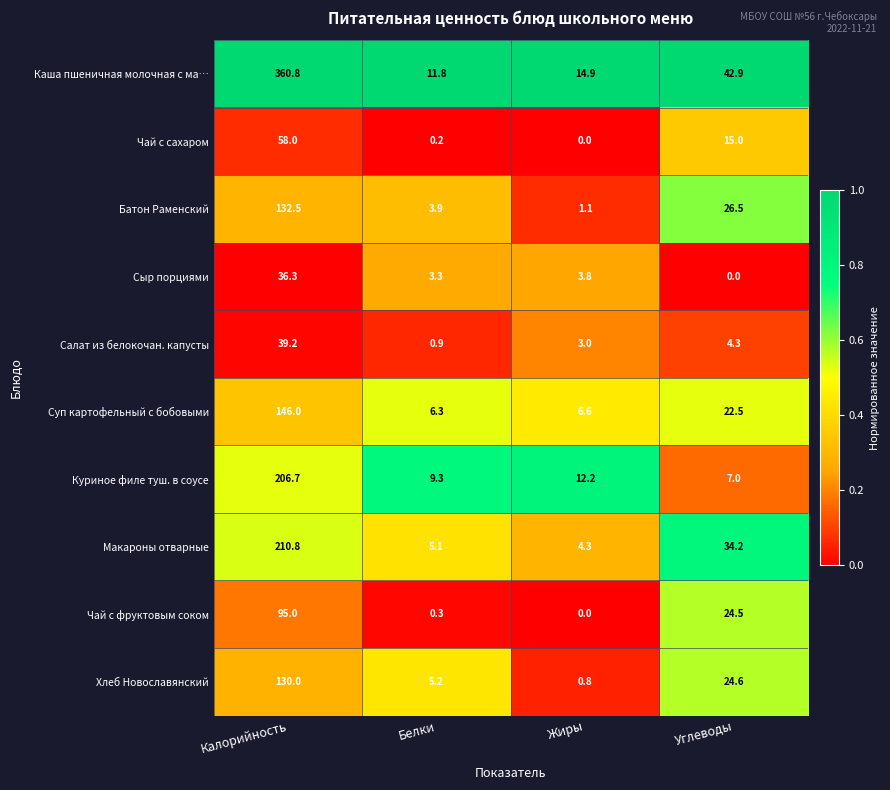

Which category has the highest value across all series?

Калорийность